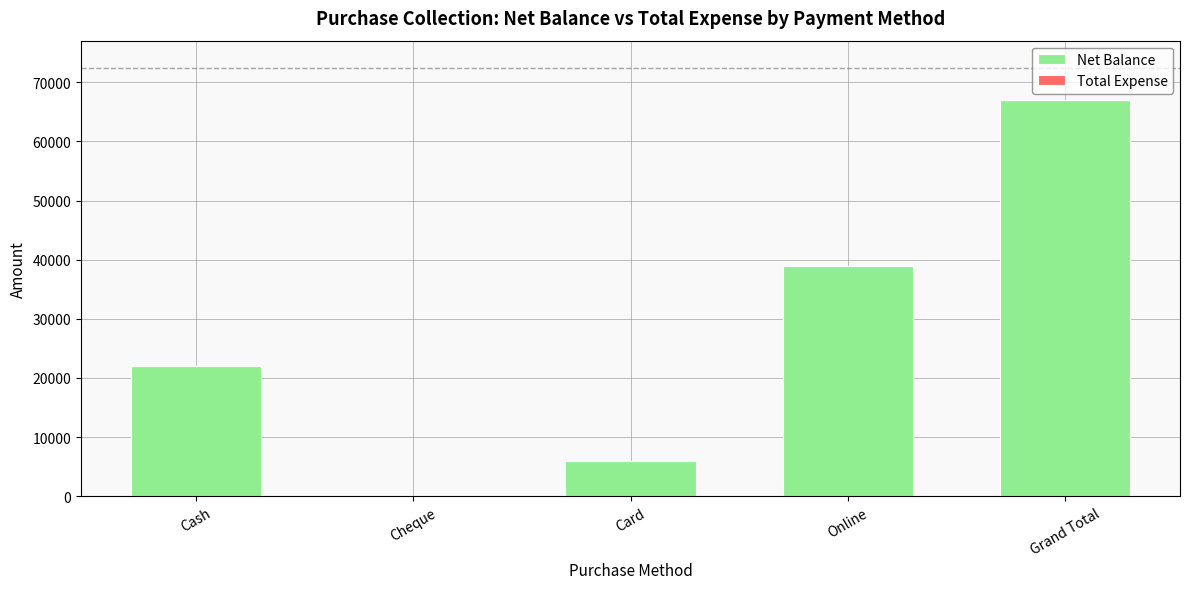

Which label corresponds to the largest value in the chart?

Grand Total